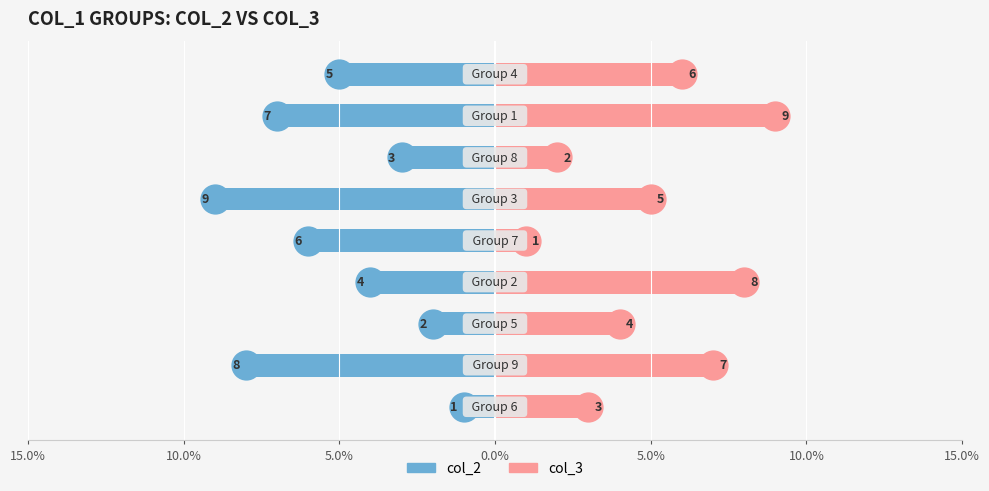

The col_3 series shows 1 at 15.0%. True or false?

False